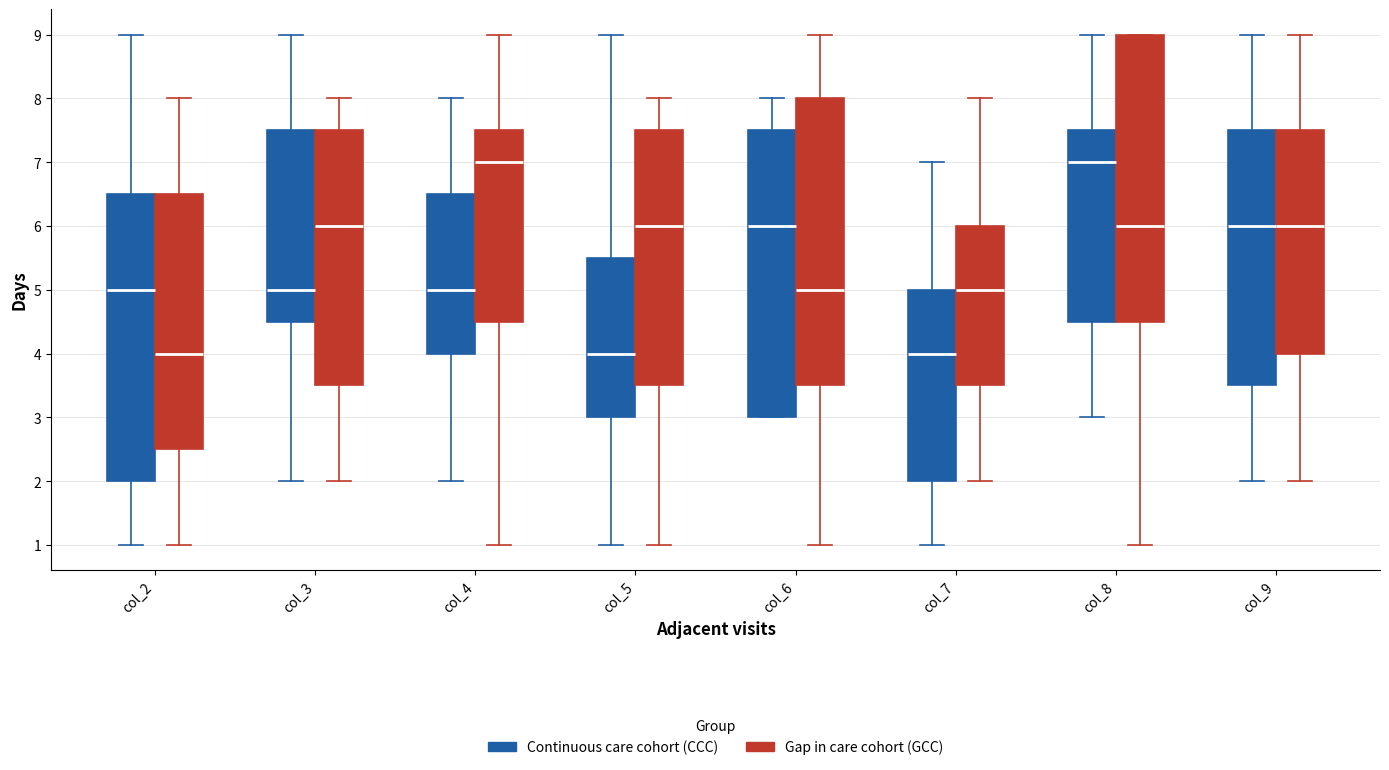

Where does the median line of the box for col_5 (Continuous care cohort (CCC)) sit on the y-axis? The values are not printed on the chart, so give them approximately, as read against the axis.

4.0